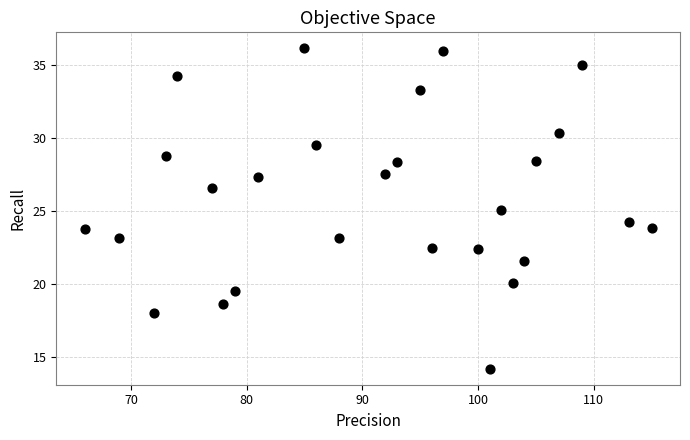

What is the range of X values (max minus min)?

49.0